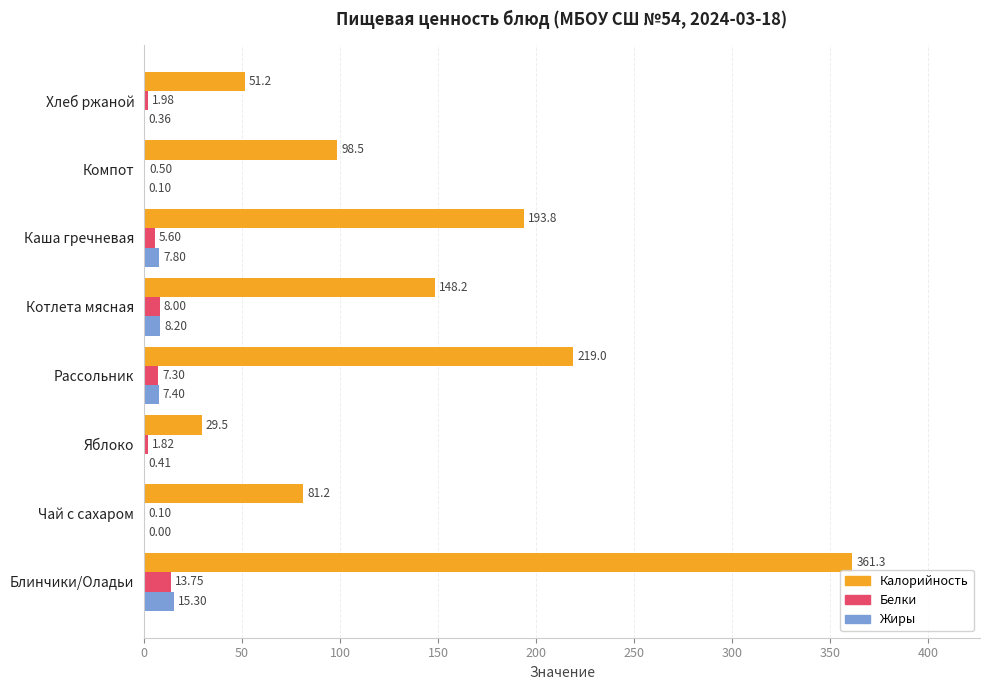

Which series has the largest total across all categories?

Калорийность